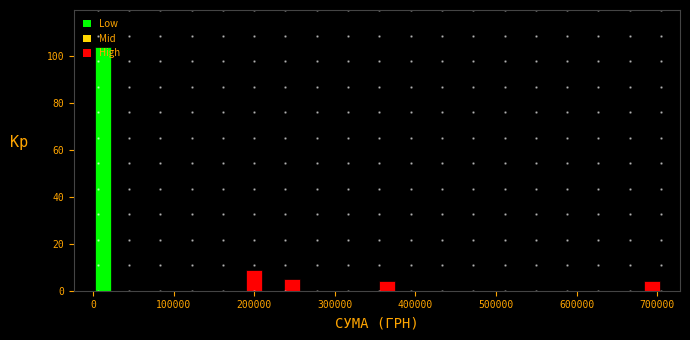

Around what value on the x-axis is the tallest bar? Give the approximate position of its centre, as read against the axis.

10000